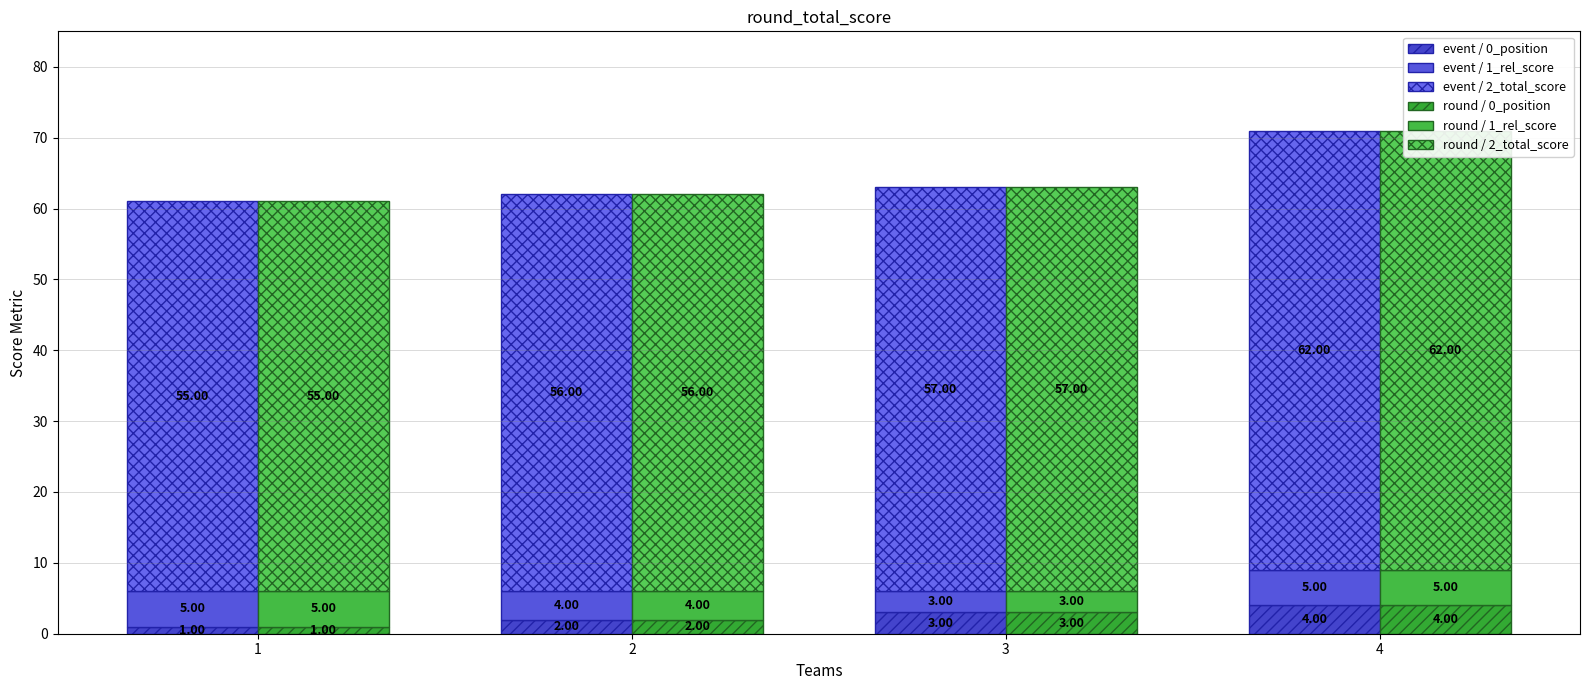

Reading right to left, list all the values displayed in this chart.

event / 0_position: 4=4	3=3	2=2	1=1
event / 1_rel_score: 4=5	3=3	2=4	1=5
event / 2_total_score: 4=62	3=57	2=56	1=55
round / 0_position: 4=4	3=3	2=2	1=1
round / 1_rel_score: 4=5	3=3	2=4	1=5
round / 2_total_score: 4=62	3=57	2=56	1=55